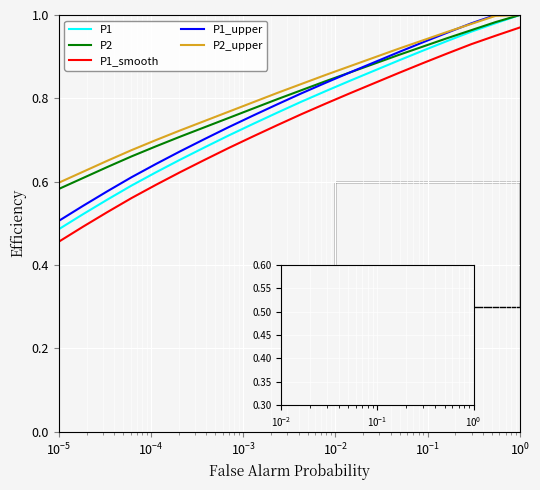

What is the maximum value for P1_smooth?

1.0